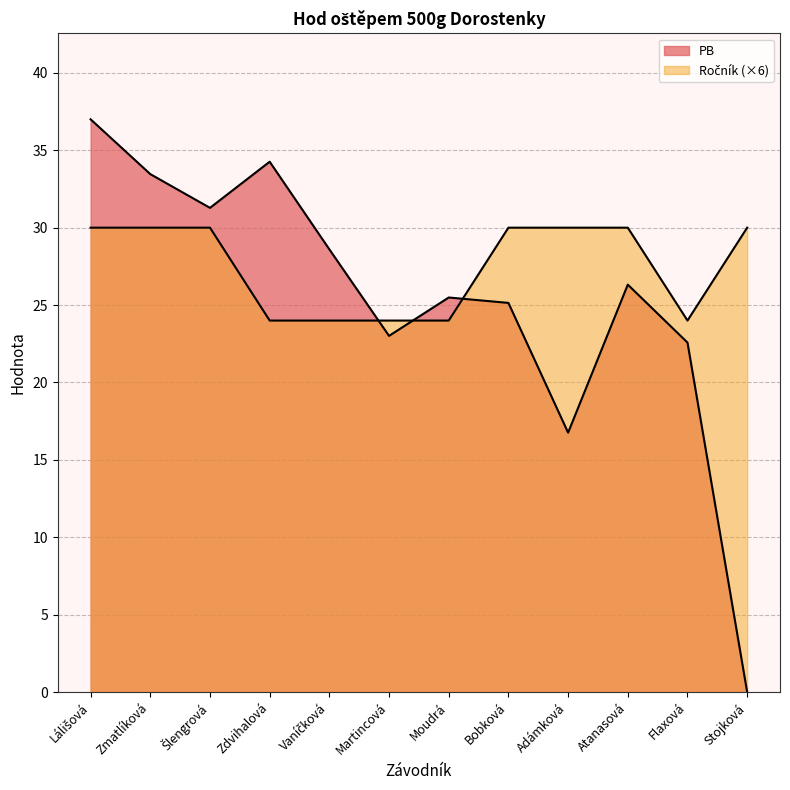

How many data points does each series have?

12